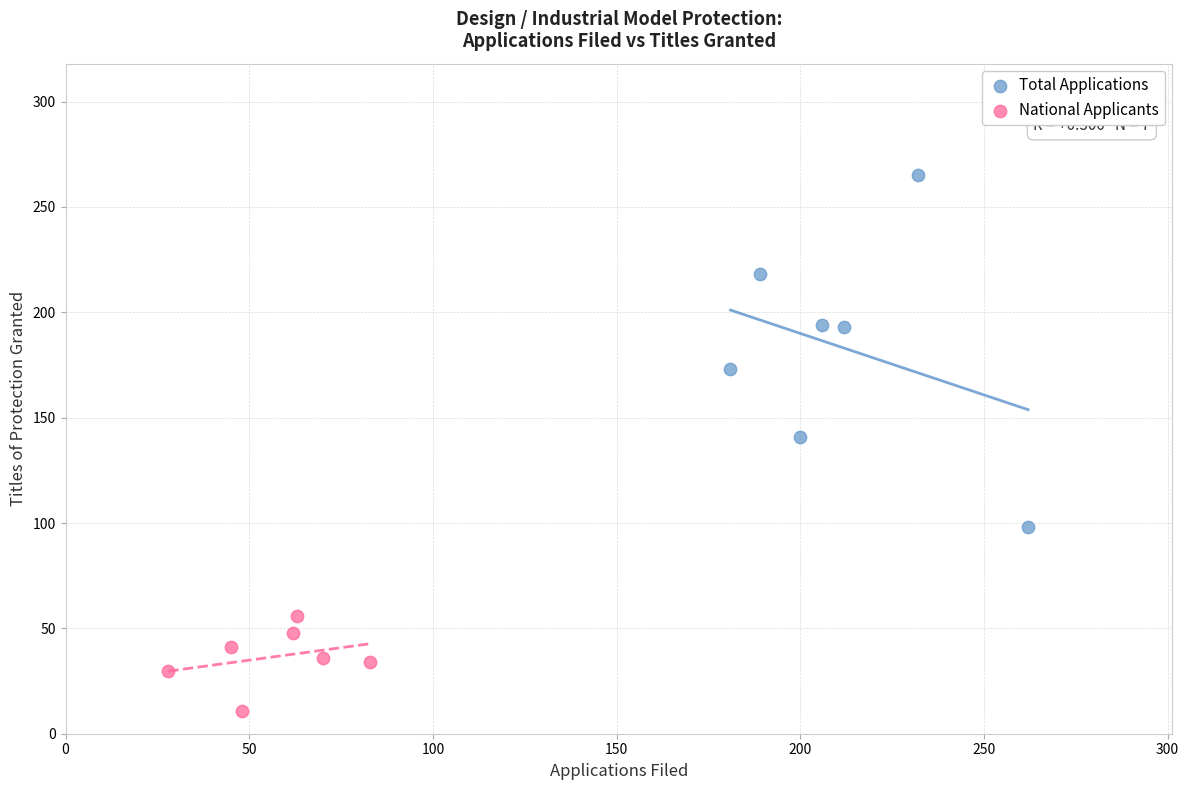

What are all the series names shown in the legend?

Total Applications, National Applicants